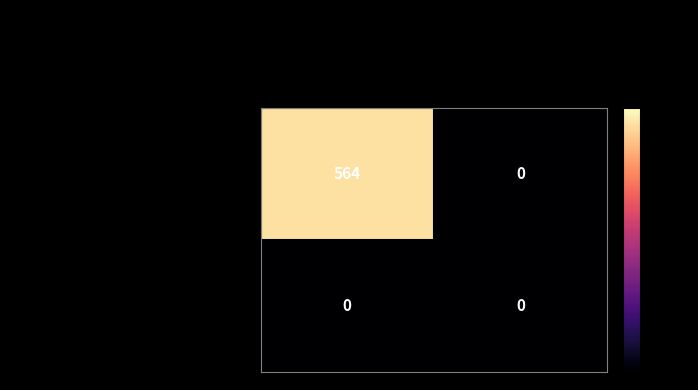

Rank the series by their maximum value, from highest to lowest.

dee381d058d2461af2f14984c756fede99eff79…, 5e5d9a9438419db7f9243e14790ebf80f352959…